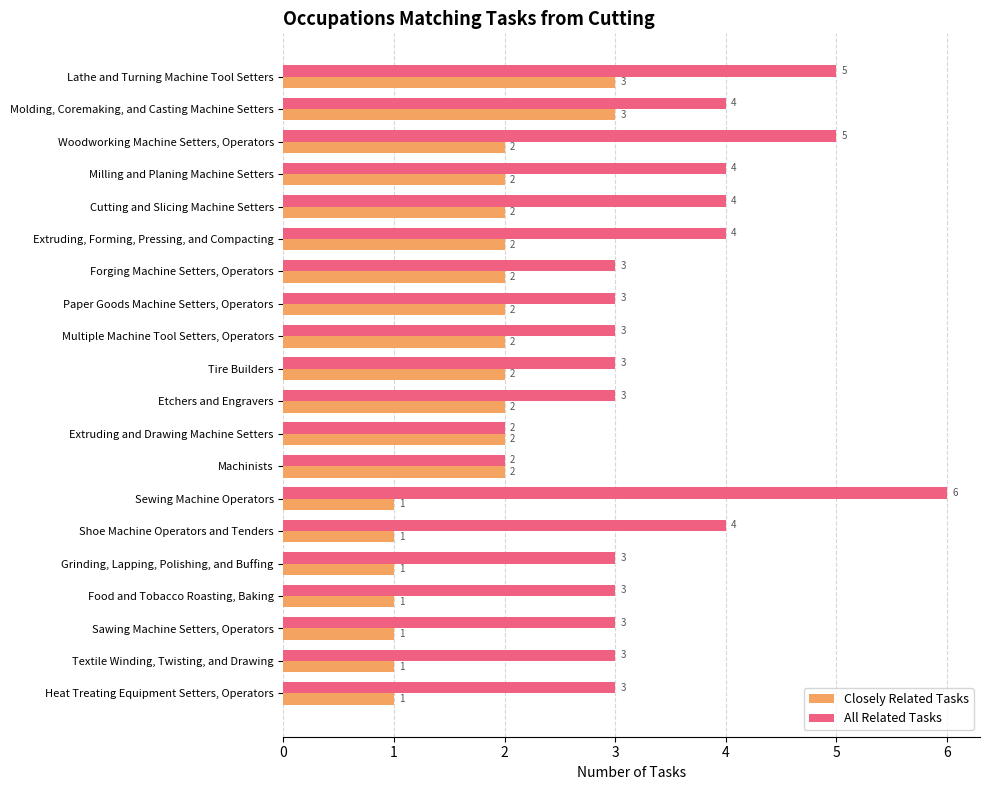

How many values in the Closely Related Tasks series are below 2?

7